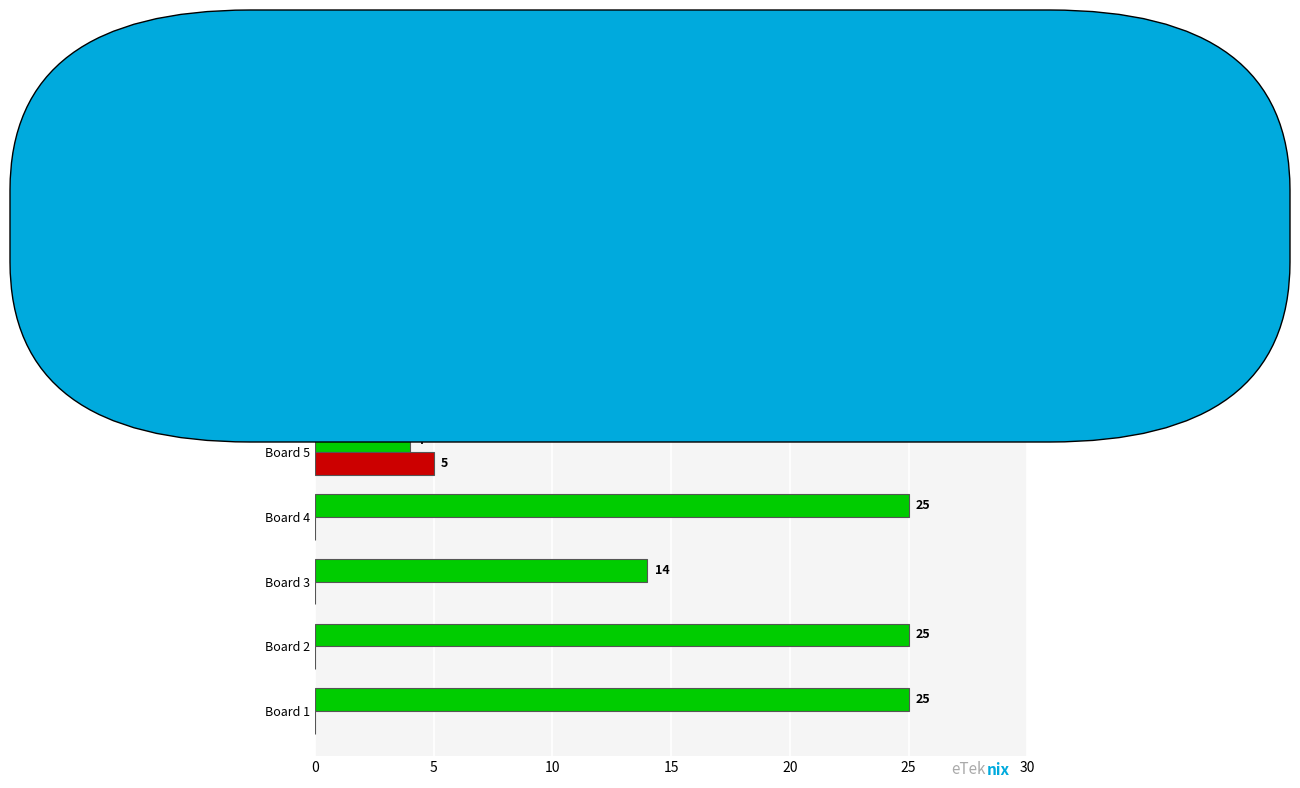

What is the sum of the Score 1 values at Board 3 and Board 6?

32